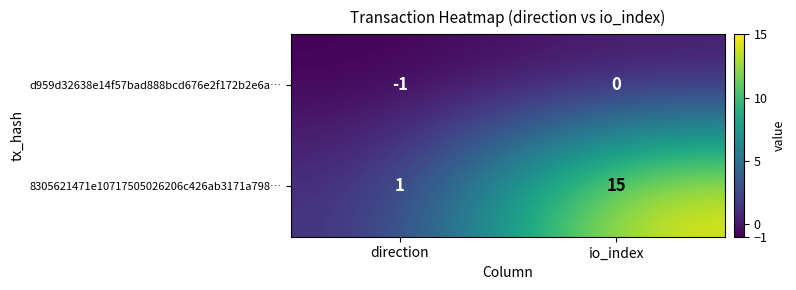

Which label corresponds to the largest value in the chart?

io_index